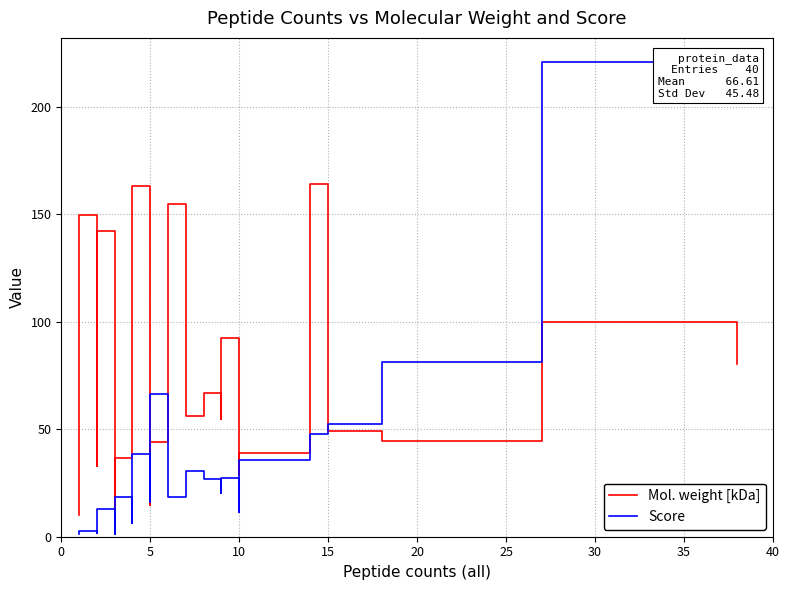

Which series has the largest range (max minus min)?

Score